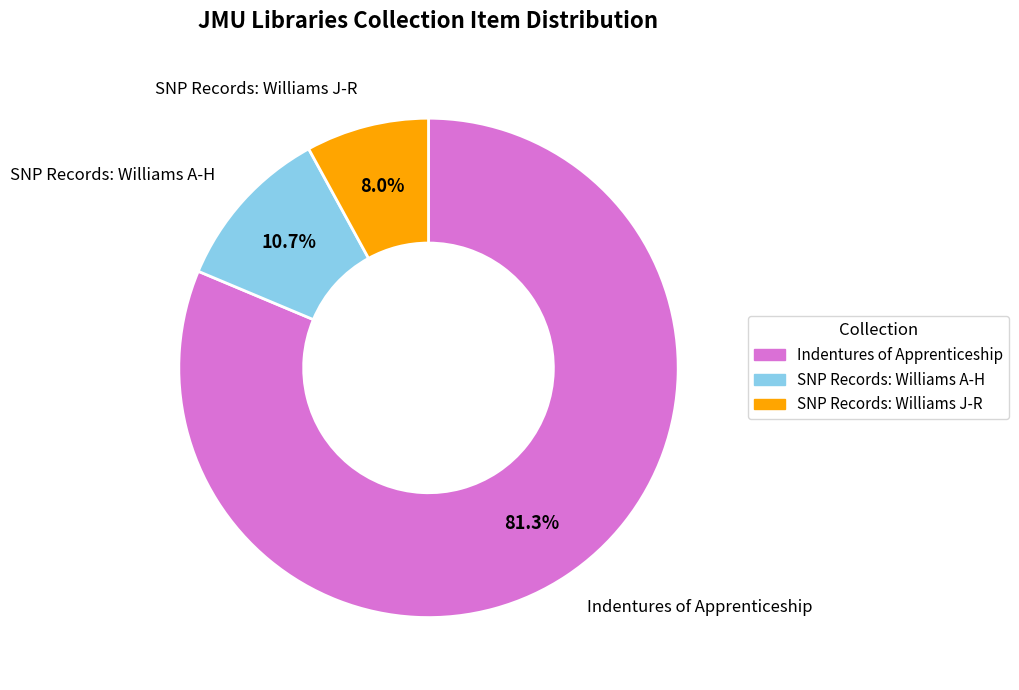

How many segments does this pie chart have?

3